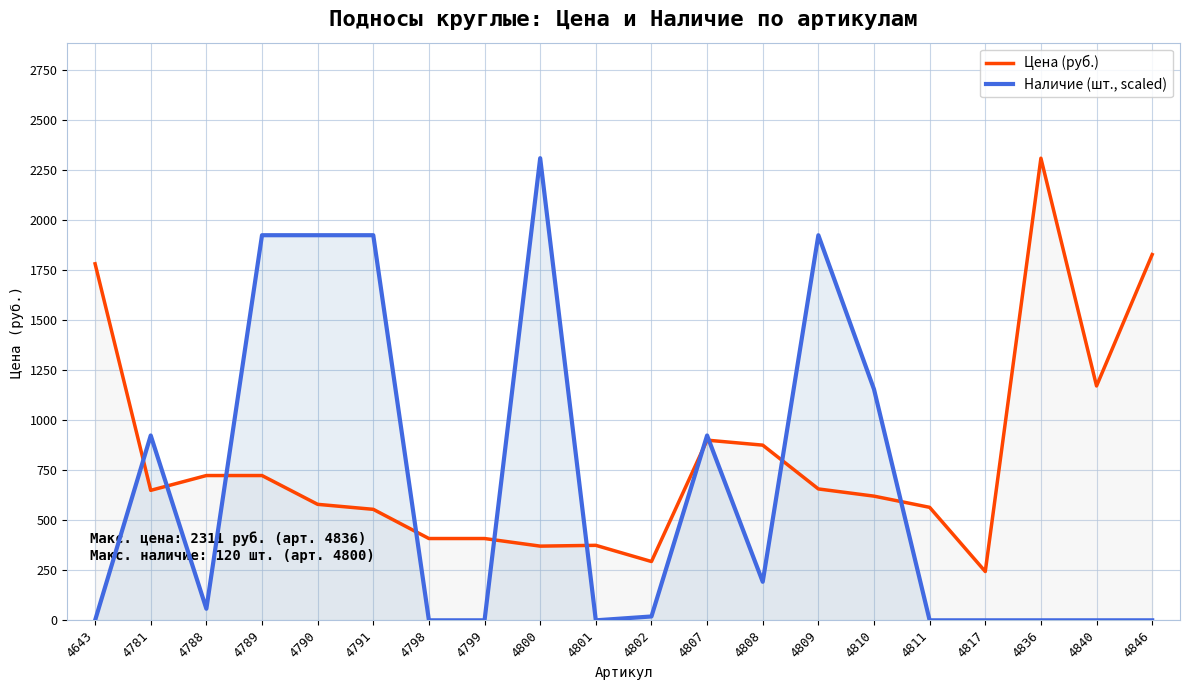

What is the sum of the Наличие (шт., scaled) values at 4799 and 4809?

1925.8